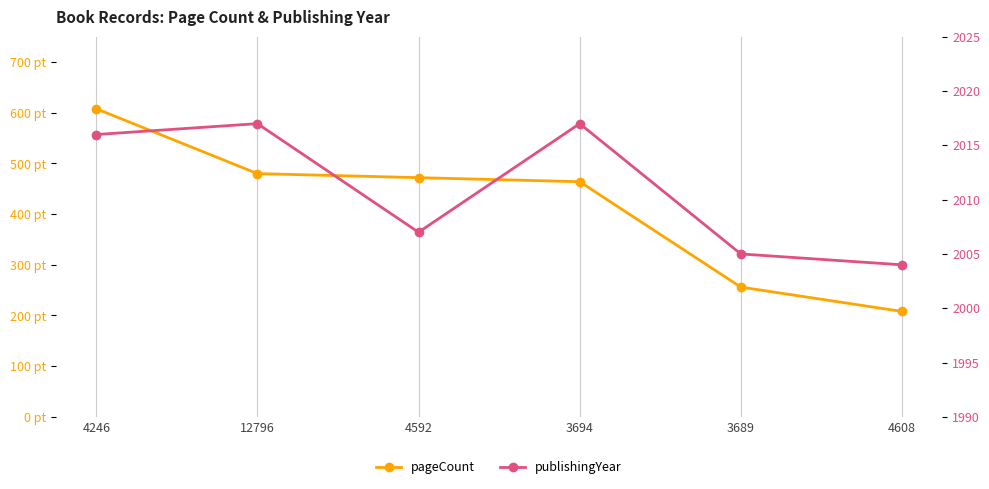

Which series has the largest total across all categories?

publishingYear